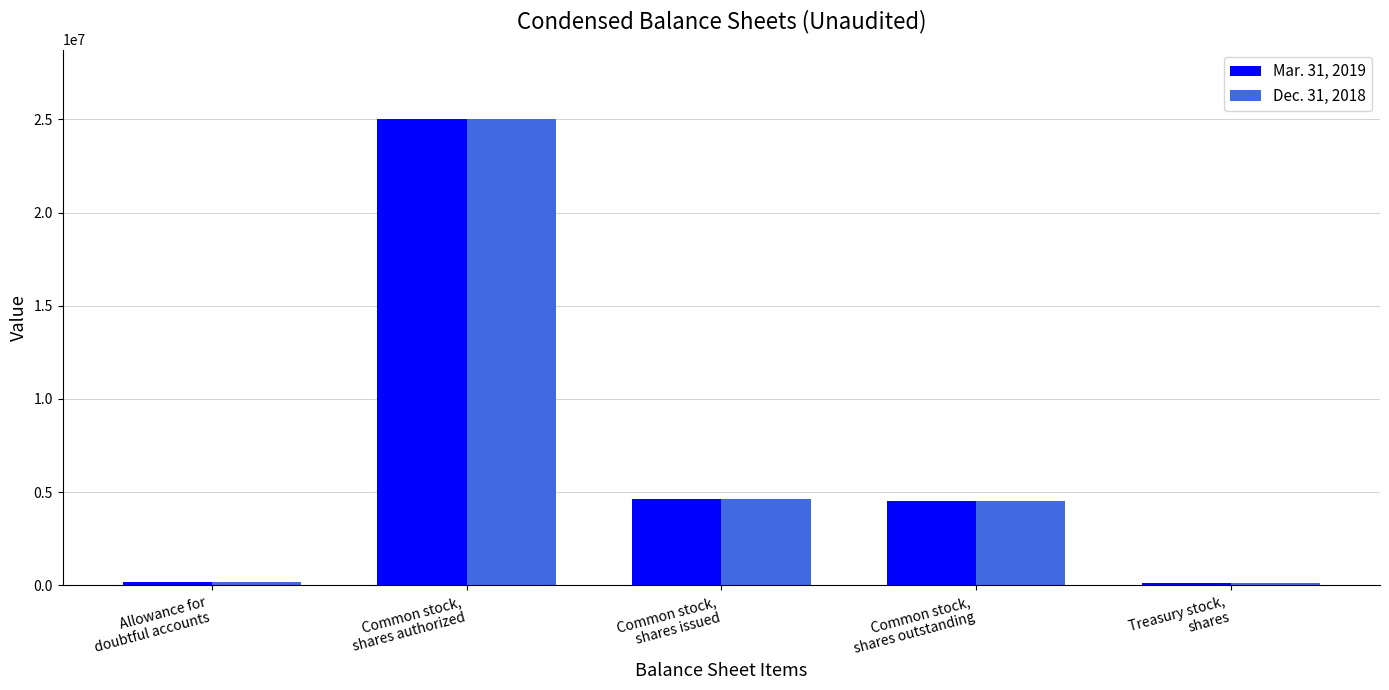

What is the label of the 2nd bar from the left?

Common stock,
shares authorized